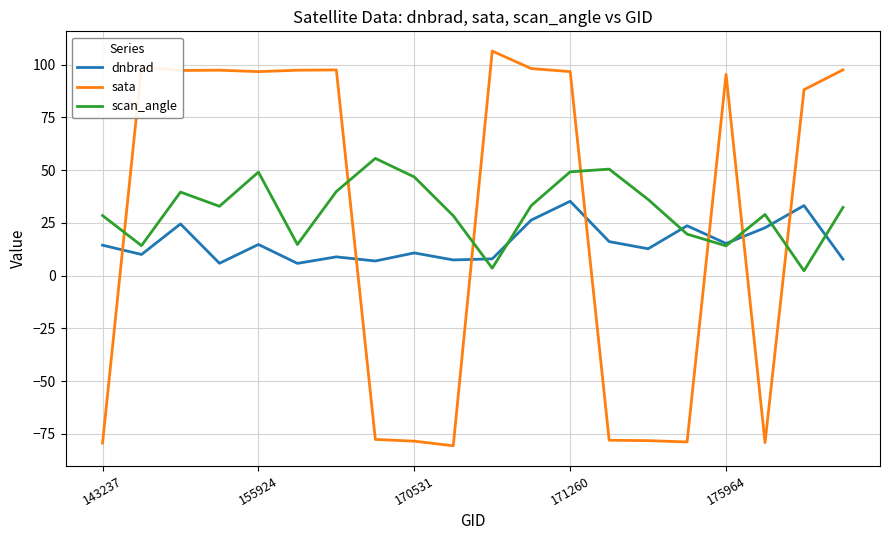

True or false: sata and scan_angle intersect in this chart.

True